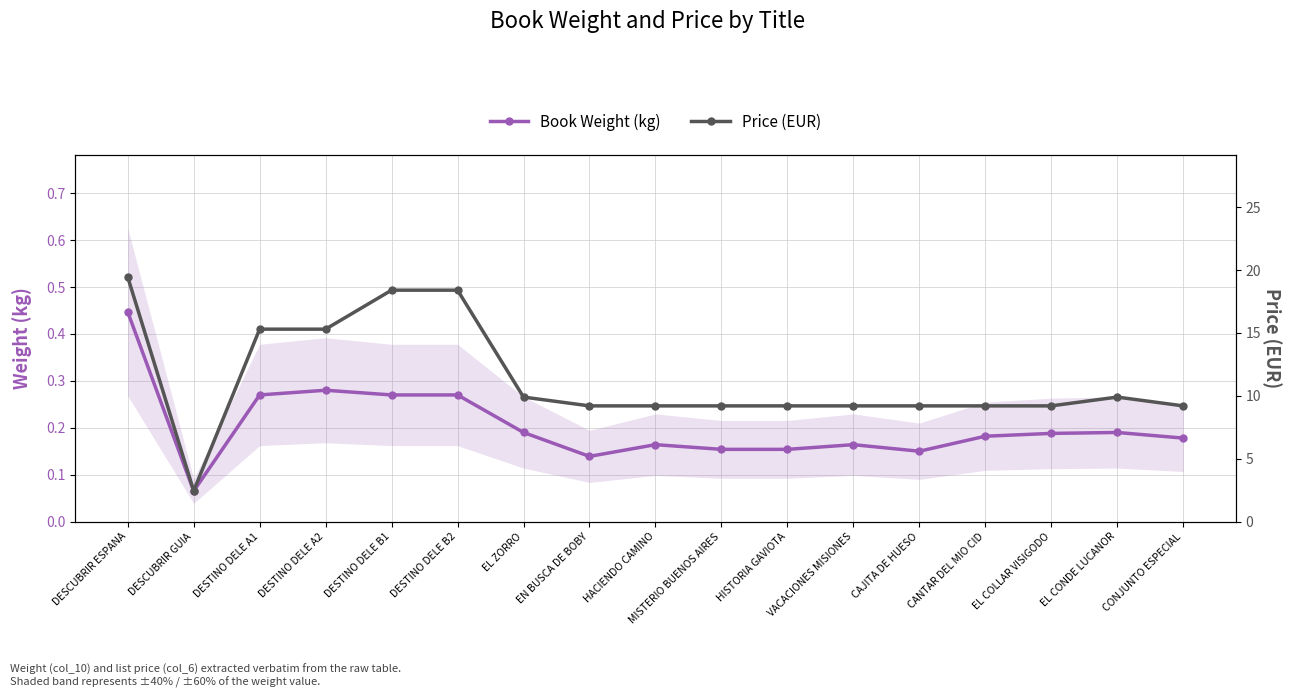

Reading right to left, transcribe all the data shown in this chart.

Book Weight (kg): 0.2	0.2	0.2	0.2	0.1	0.2	0.2	0.2	0.2	0.1	0.2	0.3	0.3	0.3	0.3	0.1	0.4
Price (EUR): 9.2	9.9	9.2	9.2	9.2	9.2	9.2	9.2	9.2	9.2	9.9	18.4	18.4	15.3	15.3	2.5	19.4